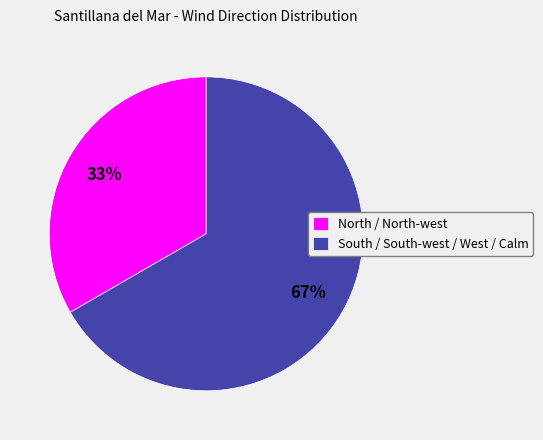

To the nearest percent, what percentage of the pie is North / North-west?

33%